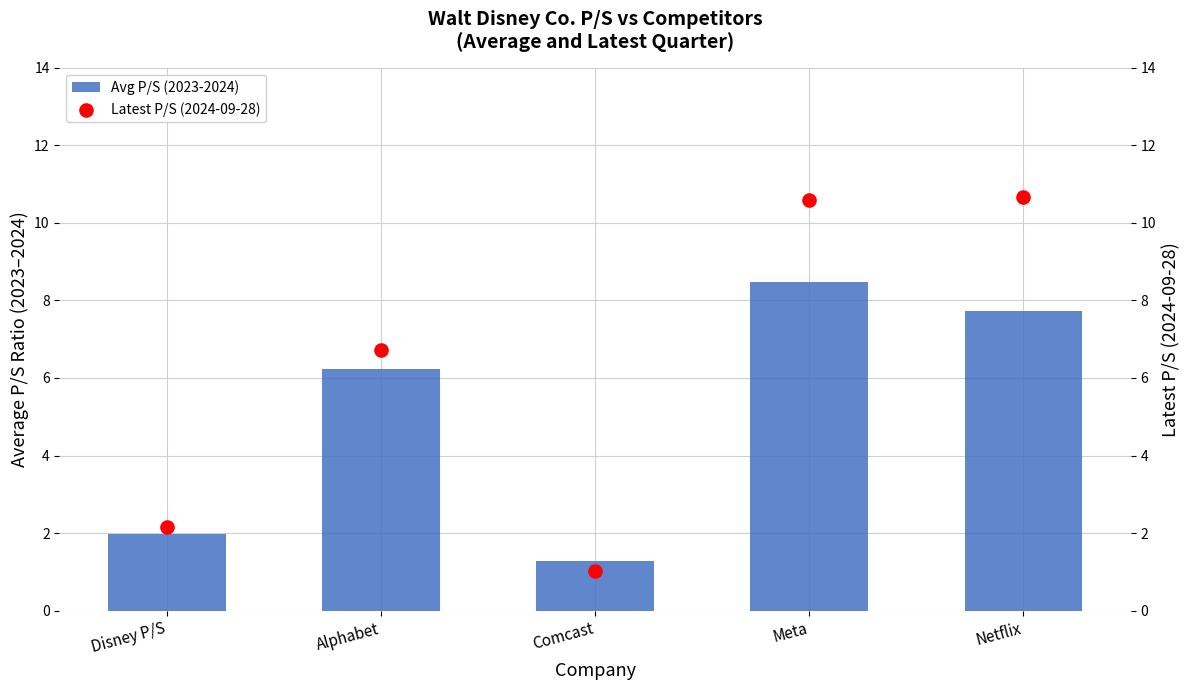

At which category is the sum across all series the highest?

Meta